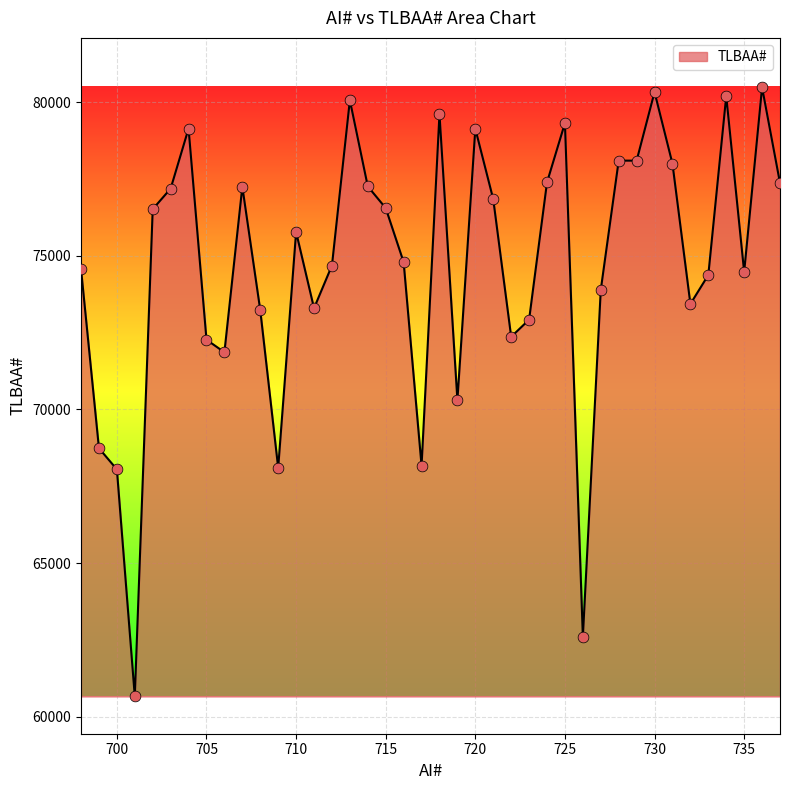

What is the maximum value shown in the chart?

80478